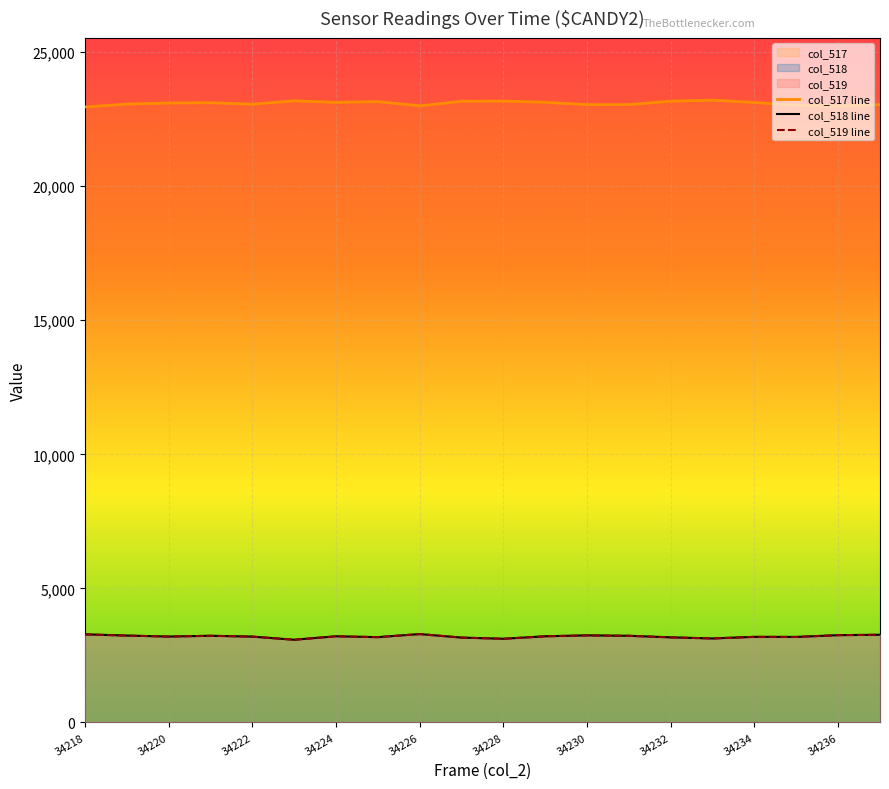

What is the sum of all col_517 line values?

461834